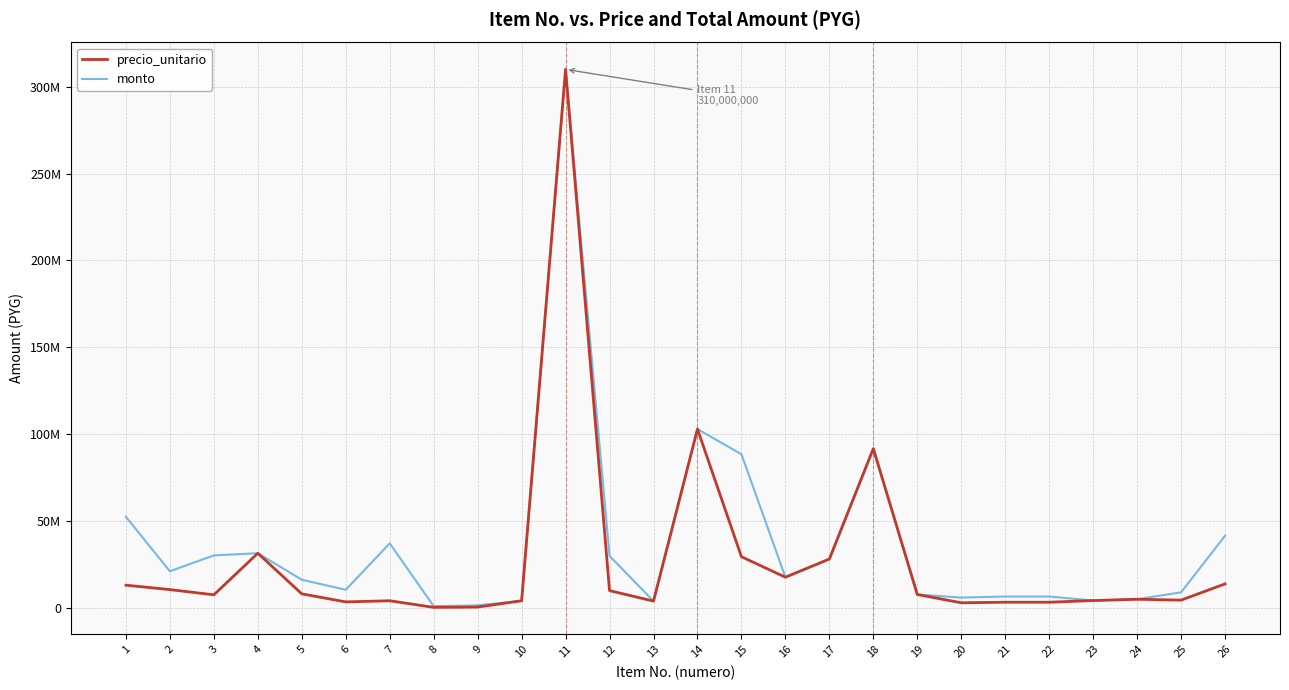

List the series in order of their overall mean, highest first.

monto, precio_unitario